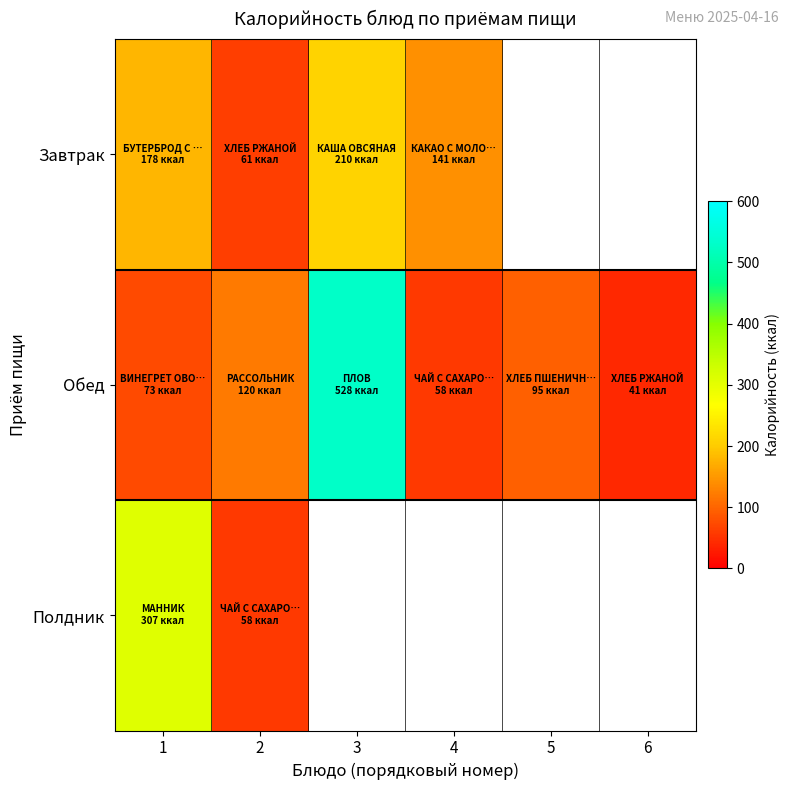

True or false: Завтрак has a value of 61.2 at 2.

True